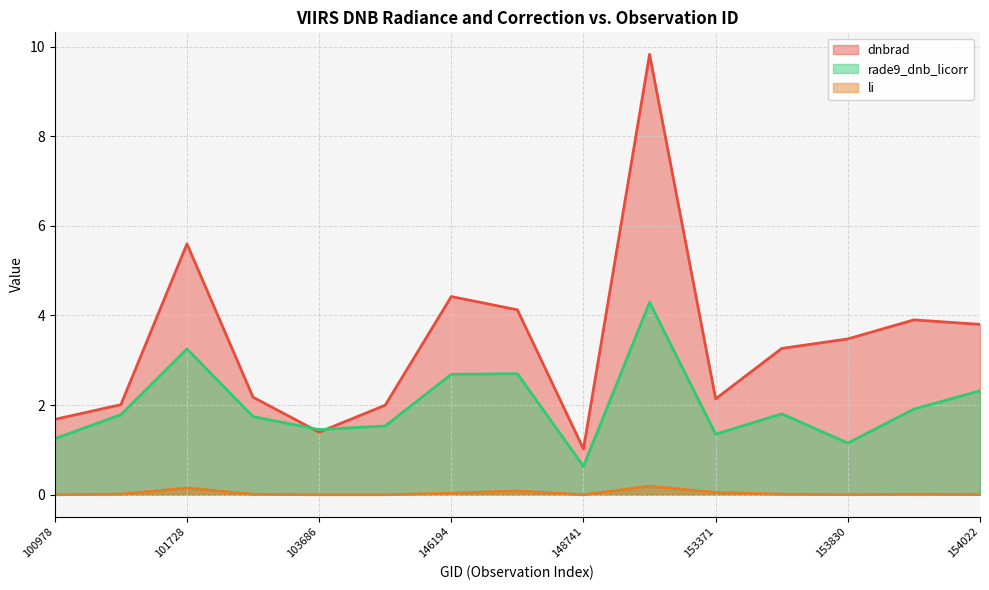

At 101102, list the series in order from largest to smallest.

dnbrad, rade9_dnb_licorr, li